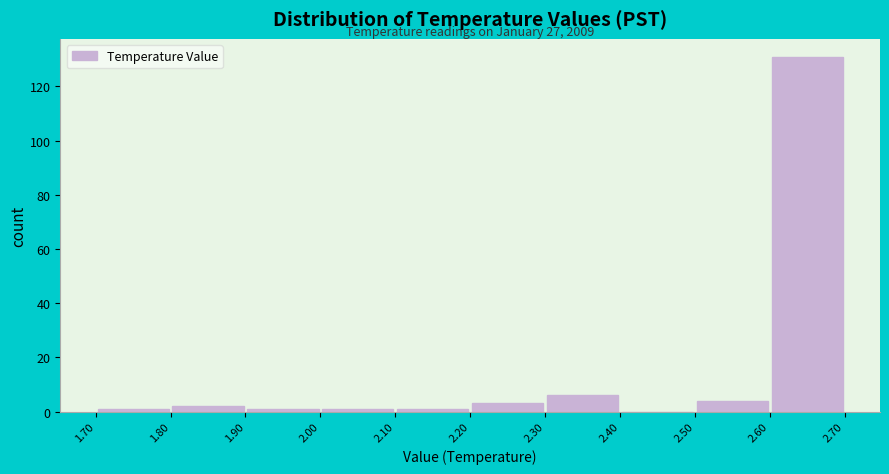

Which range on the x-axis has the tallest bar?

2.60 to 2.70